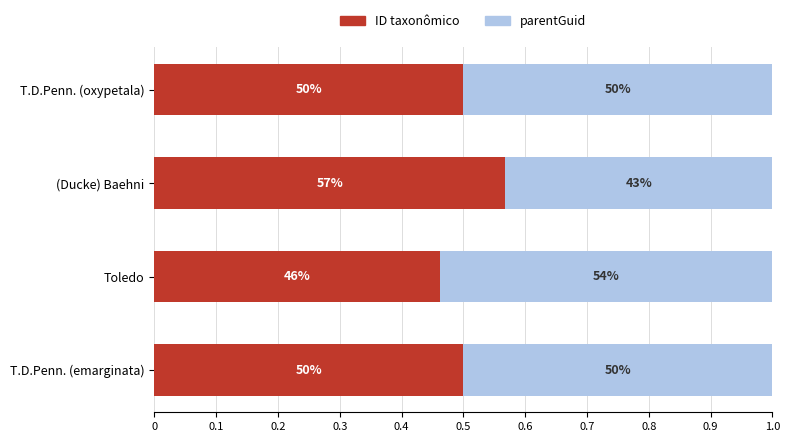

What are all the series names shown in the legend?

ID taxonômico, parentGuid